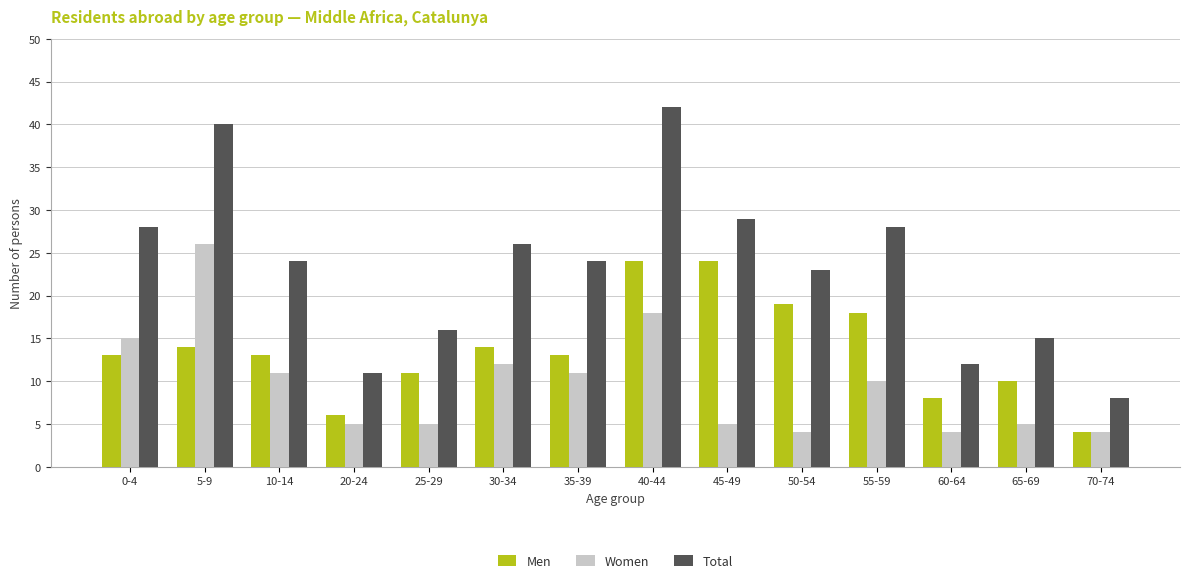

At which category is the sum across all series the highest?

40-44